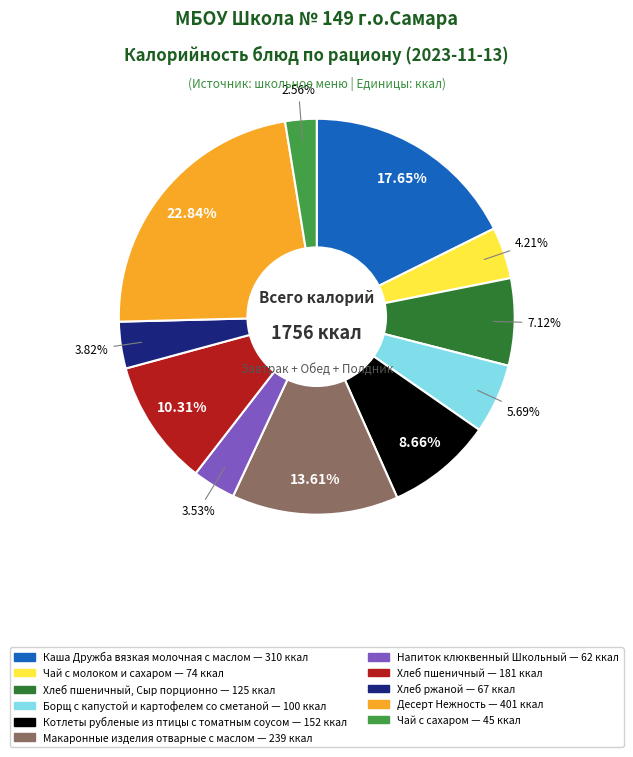

Does any single category account for the majority?

No